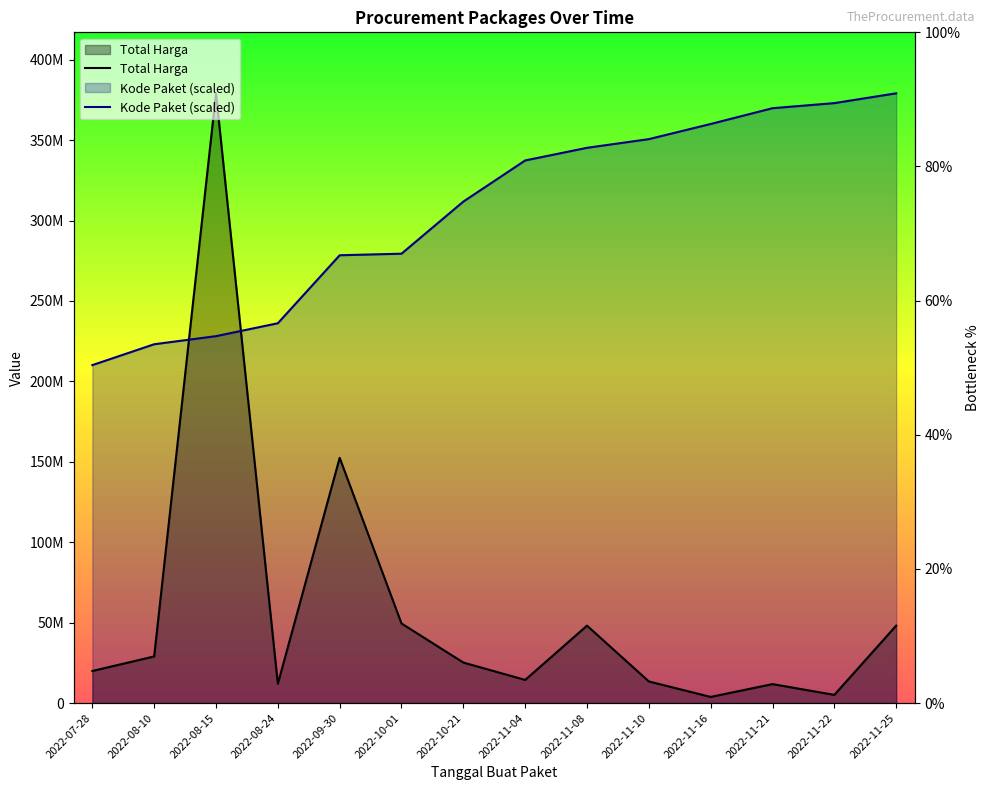

Between 2022-08-24 and 2022-11-10, which series saw the biggest shift?

Kode Paket